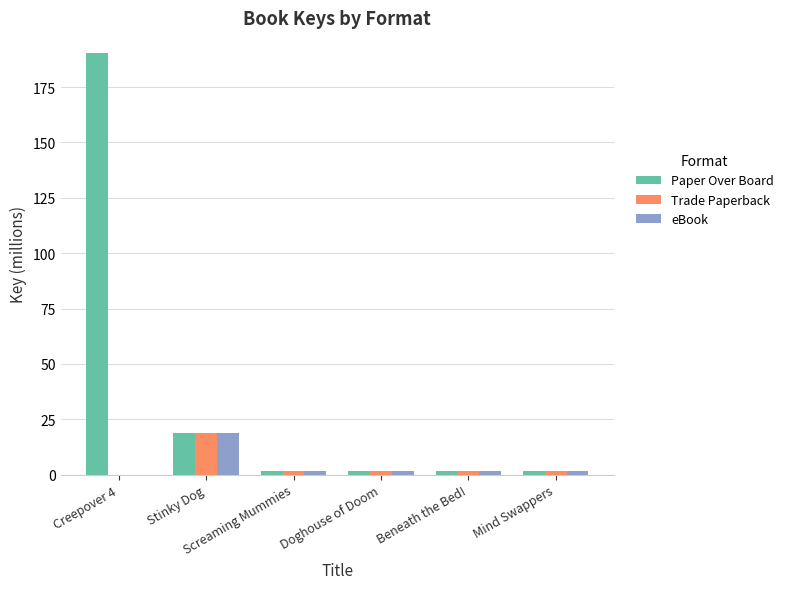

The Trade Paperback series shows 19.0 at Stinky Dog. True or false?

True